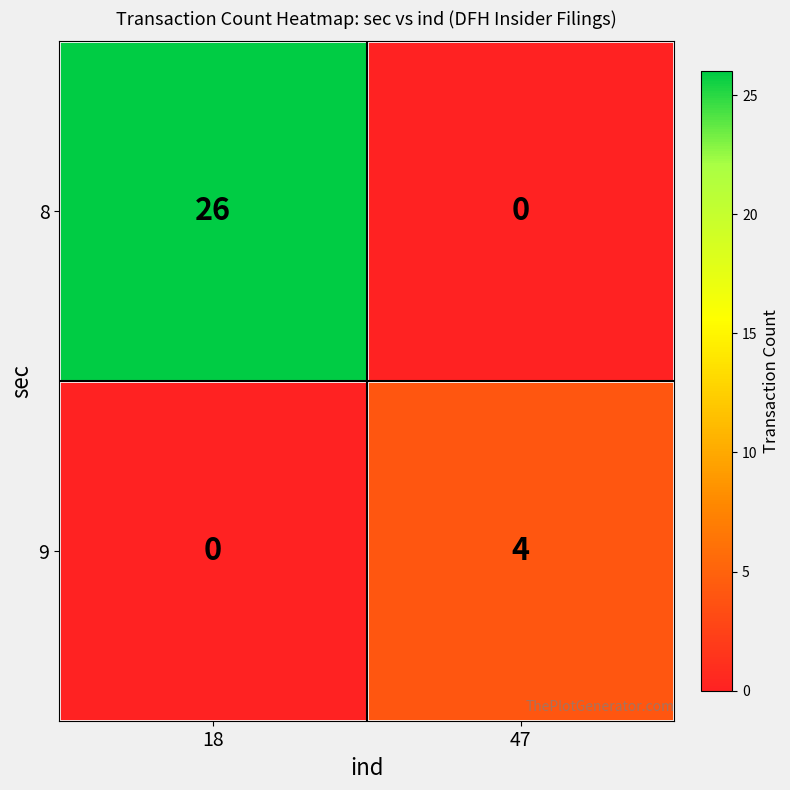

Which series changed the most between 18 and 47?

8